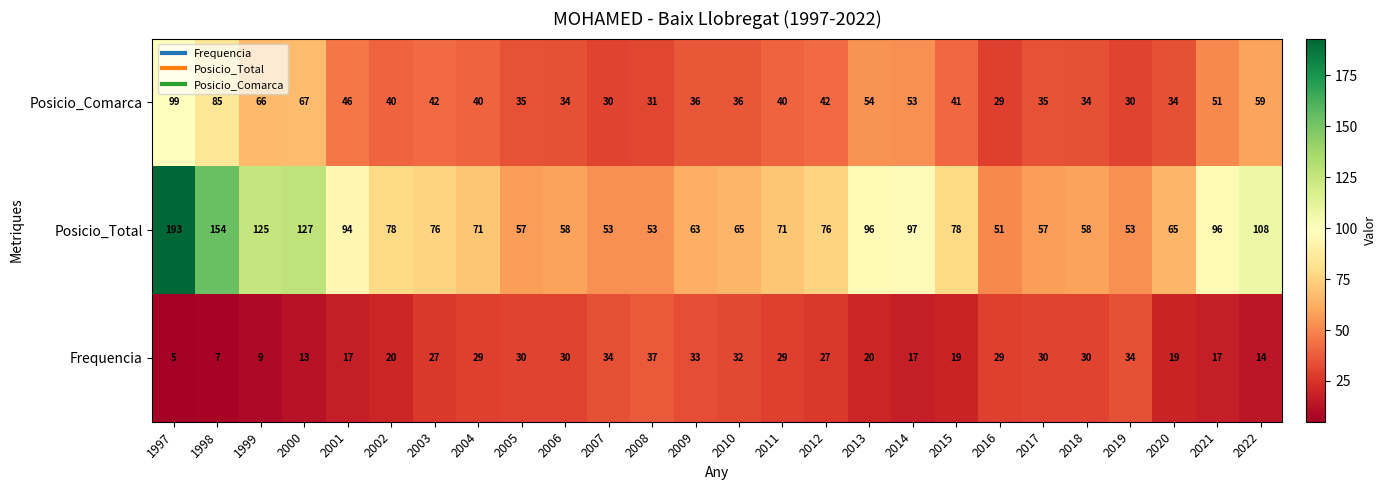

Rank the series at 2011 from highest to lowest value.

Posicio_Total, Posicio_Comarca, Frequencia